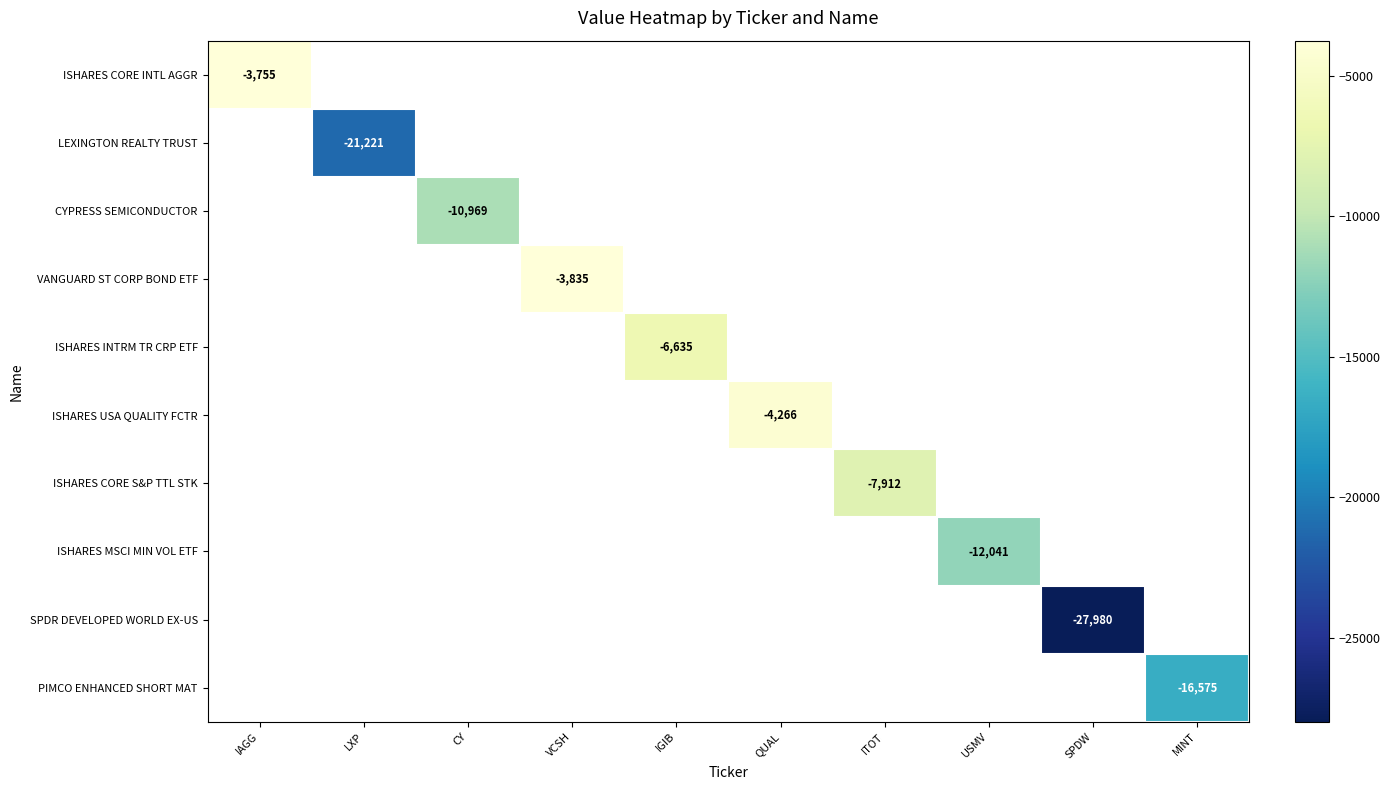

Which category has the highest value across all series?

IAGG